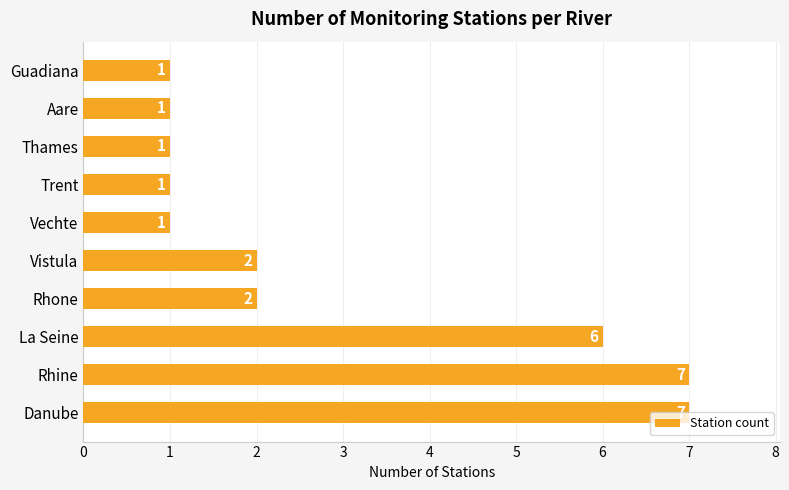

What is the maximum value shown in the chart?

7